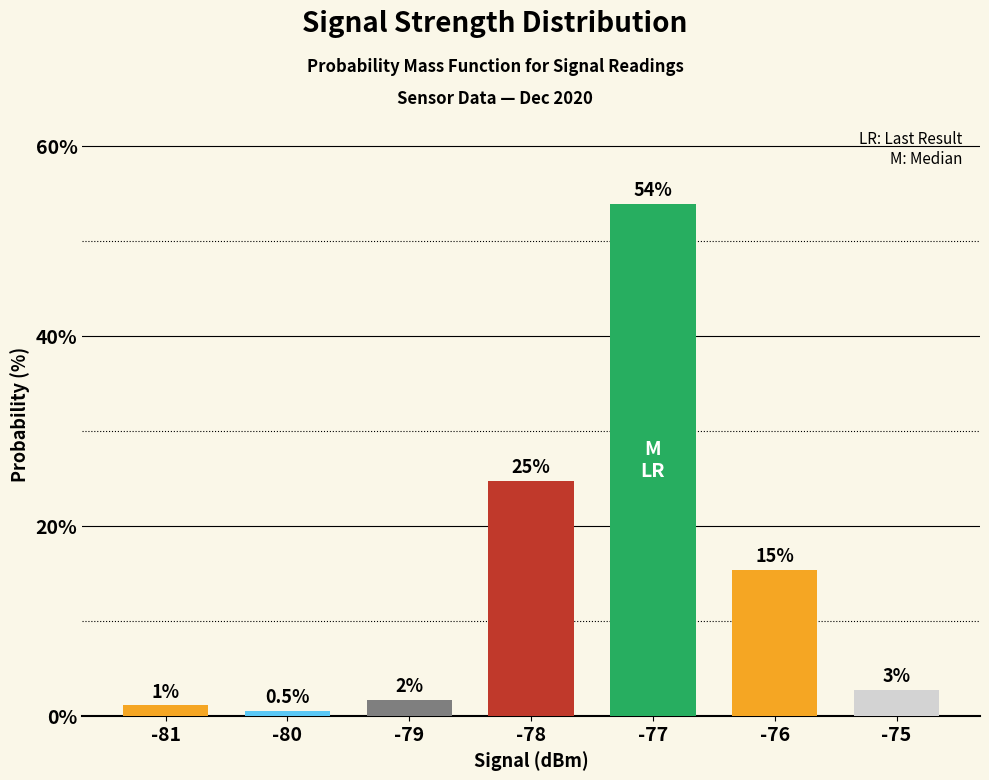

Approximately how many times larger is the value at -76 compared to -77?

0.3